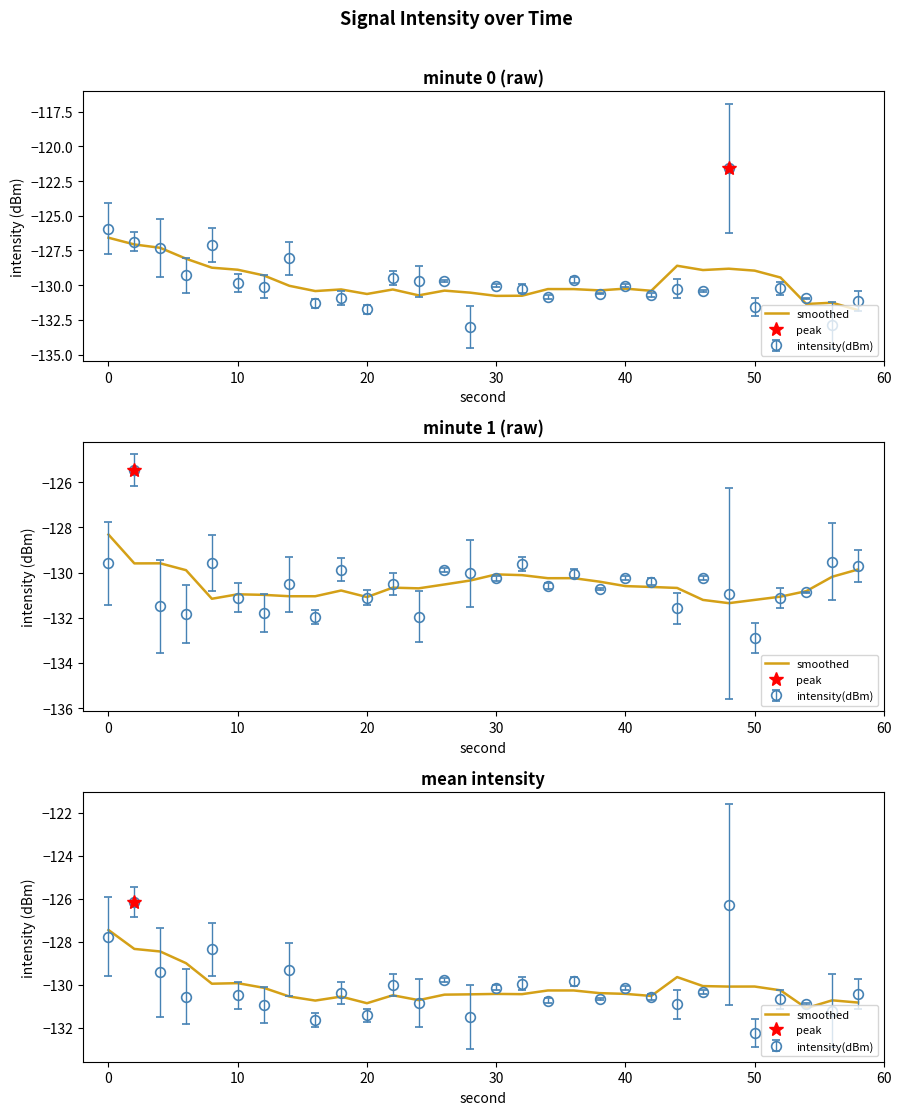

What is the value of the 29th point from the left?

-130.7